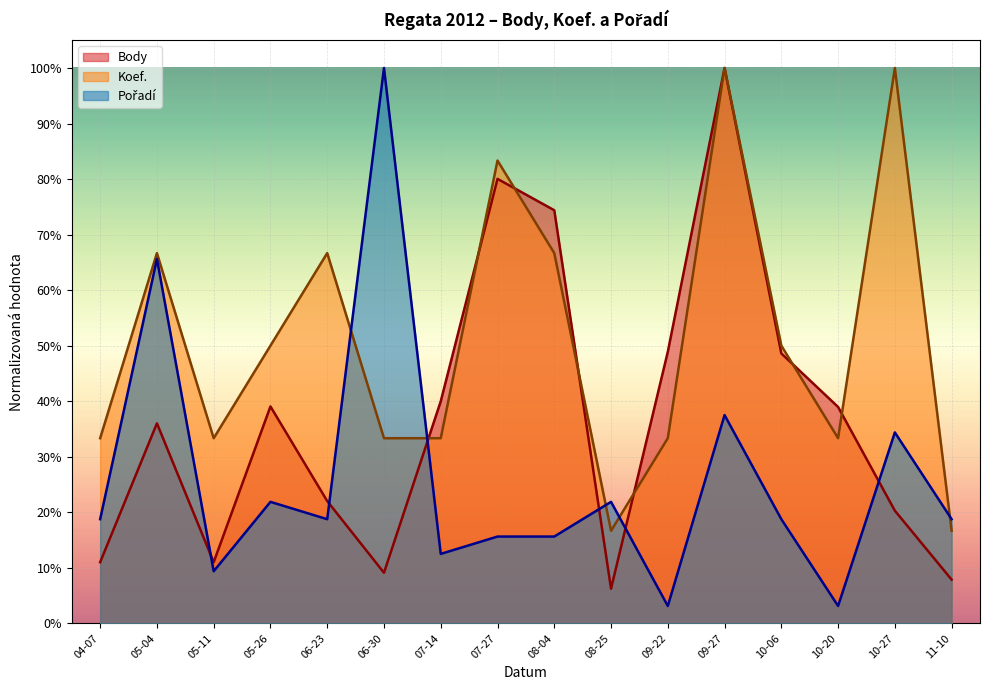

What is the sum of all Pořadí values?

4.2